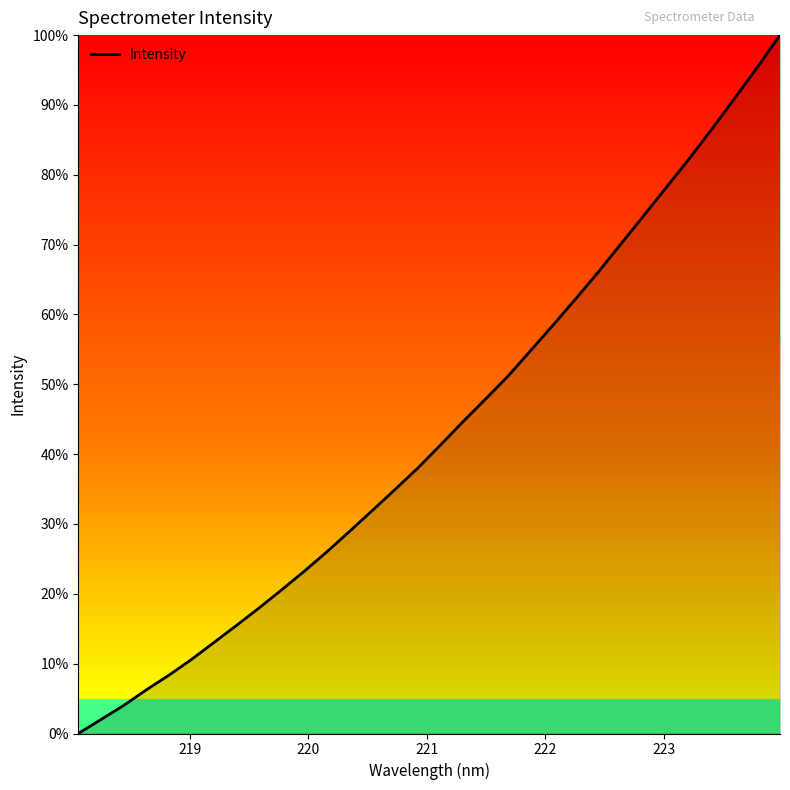

What is the greatest value displayed?

100.0